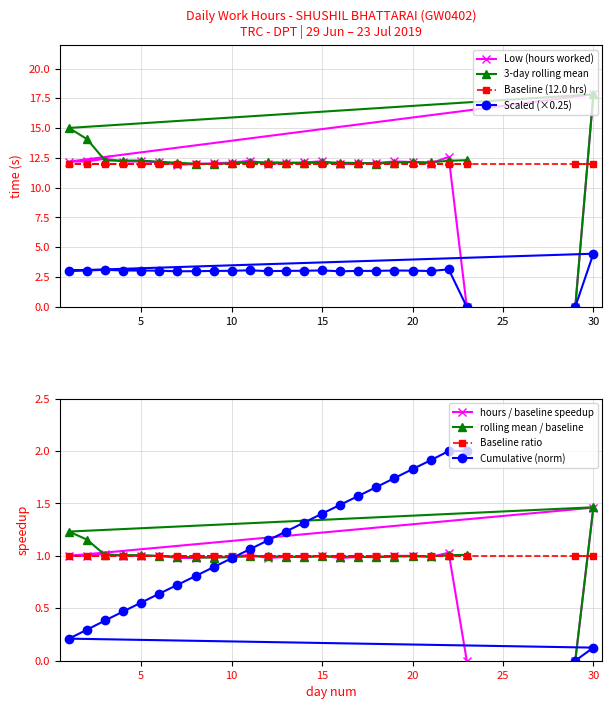

Does the chart display data point markers on the line(s)?

Yes